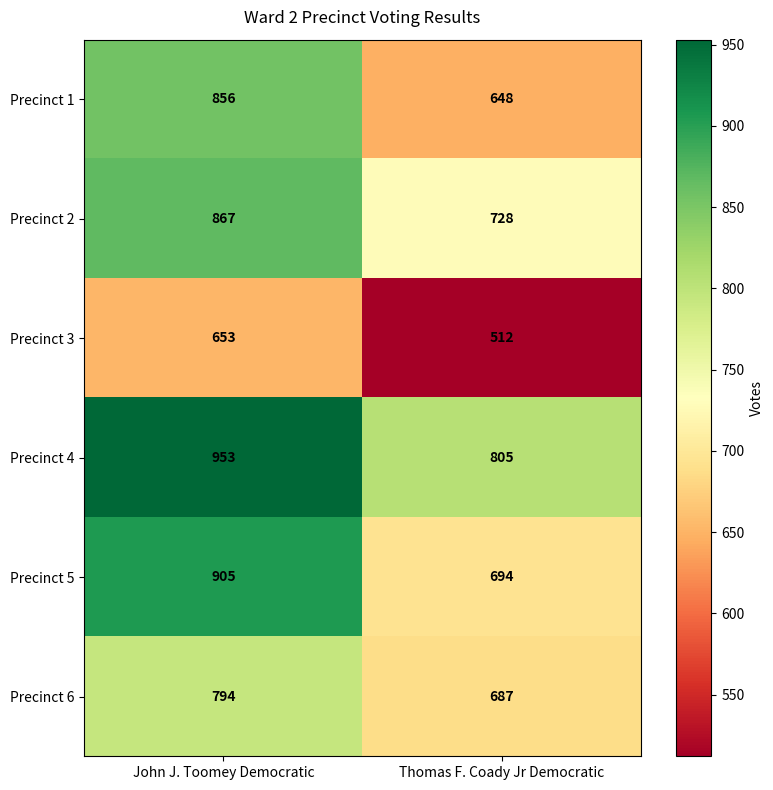

What is the sum of the Precinct 1 values at John J. Toomey Democratic and Thomas F. Coady Jr Democratic?

1504